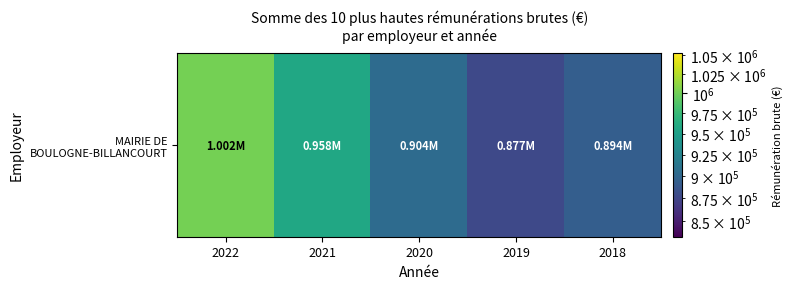

Reading right to left, transcribe all the data shown in this chart.

2018=893527.6	2019=877240.6	2020=904067.9	2021=957885.2	2022=1002015.1